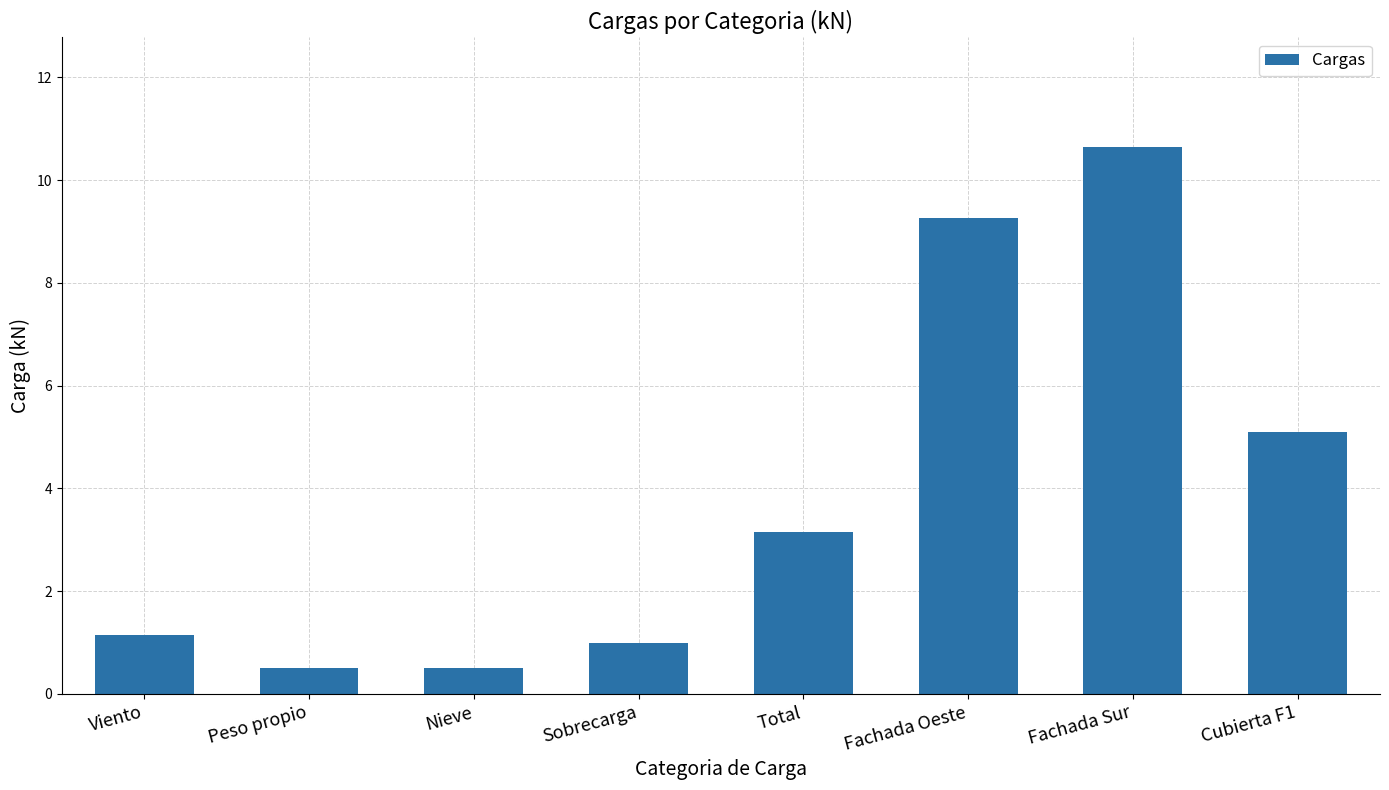

What is the average value?

3.9